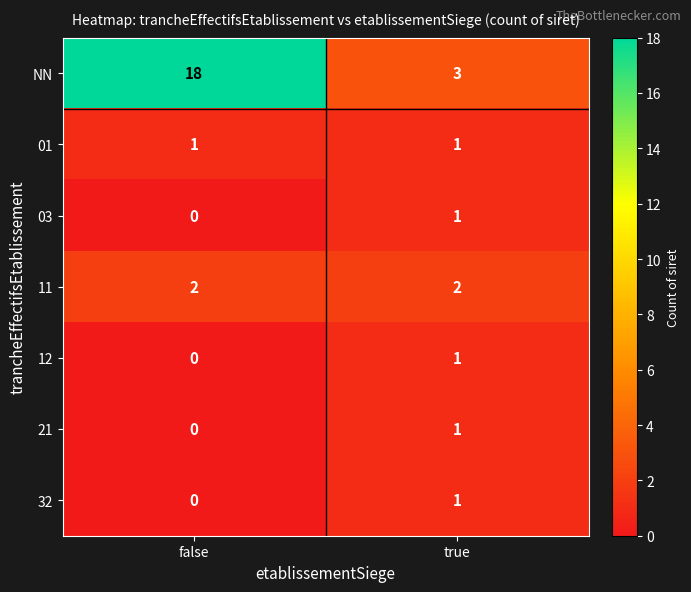

What is the greatest value displayed?

18